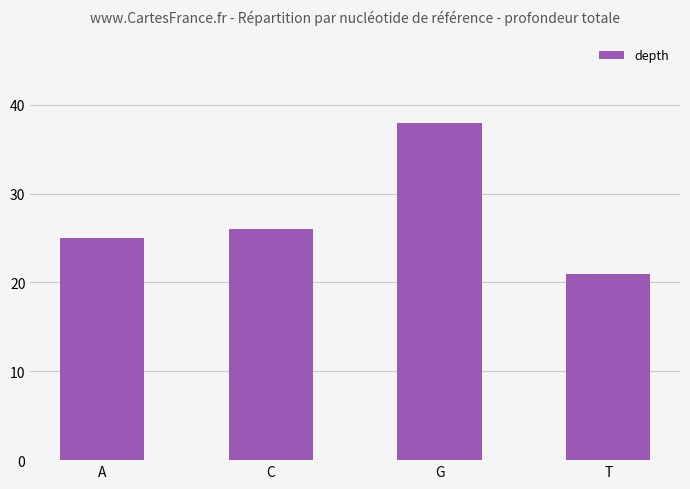

What position from the right is A?

4